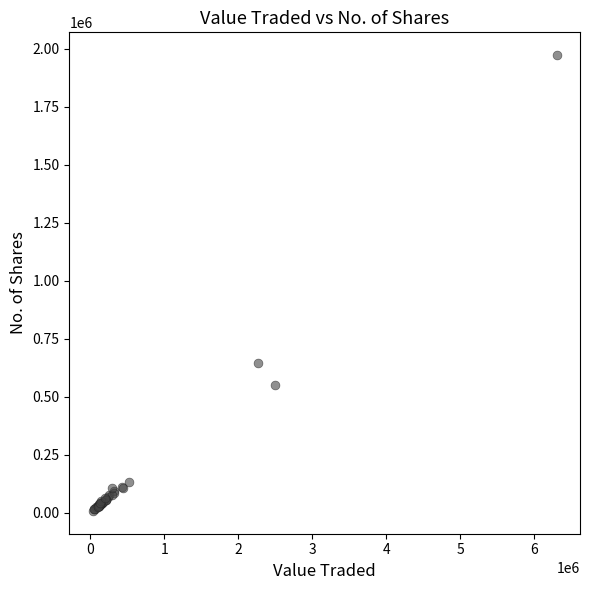

What Y value in the scatter plot is closest to 990615?

646900